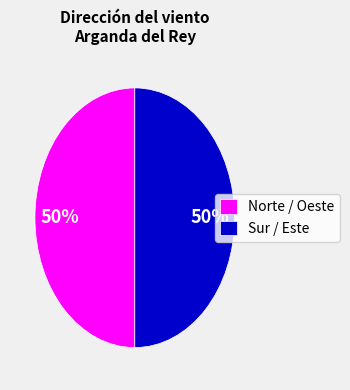

The Sur / Este slice represents 50% of the pie. True or false?

True